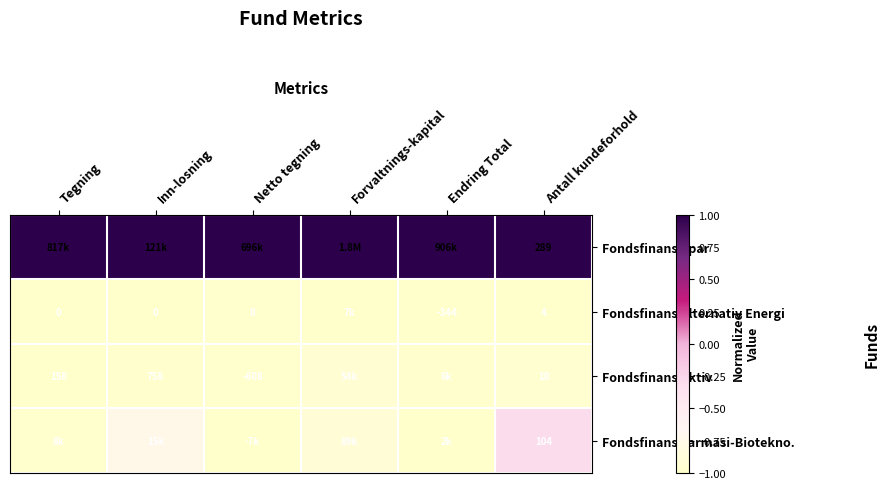

List the series in order of their peak value, highest first.

Fondsfinans Spar, Fondsfinans Farmasi-Biotekno., Fondsfinans Aktiv, Fondsfinans Alternativ Energi